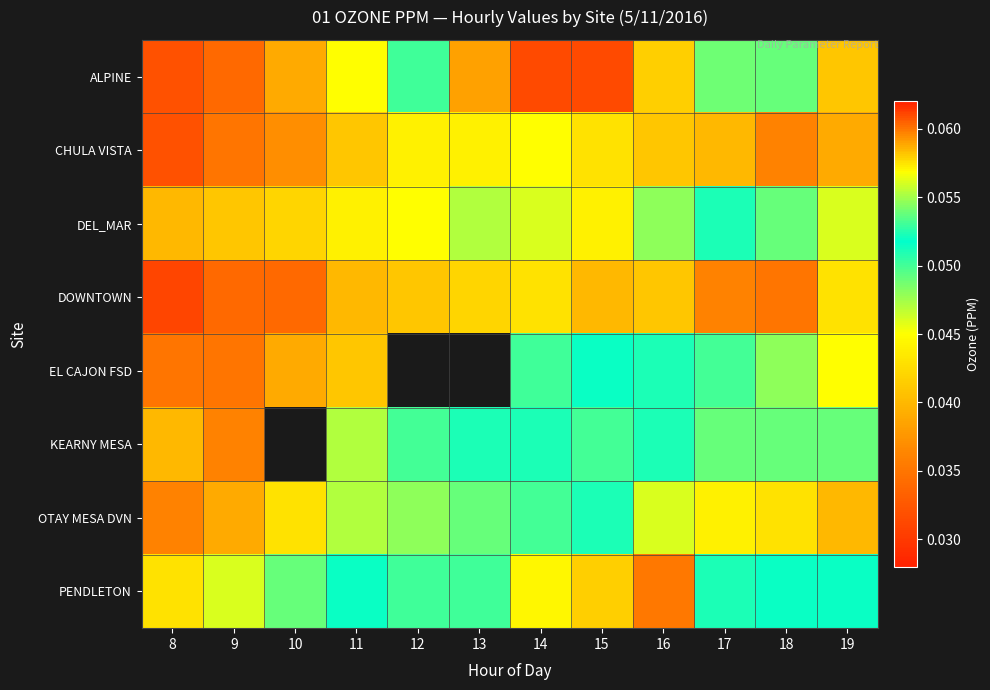

Reading left to right, transcribe all the data shown in this chart.

ALPINE: 8=0.0	9=0.0	10=0.0	11=0.0	12=0.1	13=0.1	14=0.1	15=0.1	16=0.1	17=0.1	18=0.0	19=0.0
CHULA VISTA: 8=0.0	9=0.0	10=0.0	11=0.0	12=0.0	13=0.0	14=0.0	15=0.0	16=0.0	17=0.0	18=0.0	19=0.0
DEL_MAR: 8=0.0	9=0.0	10=0.0	11=0.0	12=0.0	13=0.0	14=0.0	15=0.0	16=0.0	17=0.1	18=0.0	19=0.0
DOWNTOWN: 8=0.0	9=0.0	10=0.0	11=0.0	12=0.0	13=0.0	14=0.0	15=0.0	16=0.0	17=0.0	18=0.0	19=0.0
EL CAJON FSD: 8=0.0	9=0.0	10=0.0	11=0.0	12=0.0	13=0.0	14=0.1	15=0.1	16=0.1	17=0.1	18=0.0	19=0.0
KEARNY MESA: 8=0.0	9=0.0	10=0.0	11=0.0	12=0.1	13=0.1	14=0.1	15=0.1	16=0.1	17=0.0	18=0.0	19=0.0
OTAY MESA DVN: 8=0.0	9=0.0	10=0.0	11=0.0	12=0.0	13=0.0	14=0.1	15=0.1	16=0.0	17=0.0	18=0.0	19=0.0
PENDLETON: 8=0.0	9=0.0	10=0.0	11=0.1	12=0.1	13=0.1	14=0.1	15=0.1	16=0.1	17=0.1	18=0.1	19=0.1